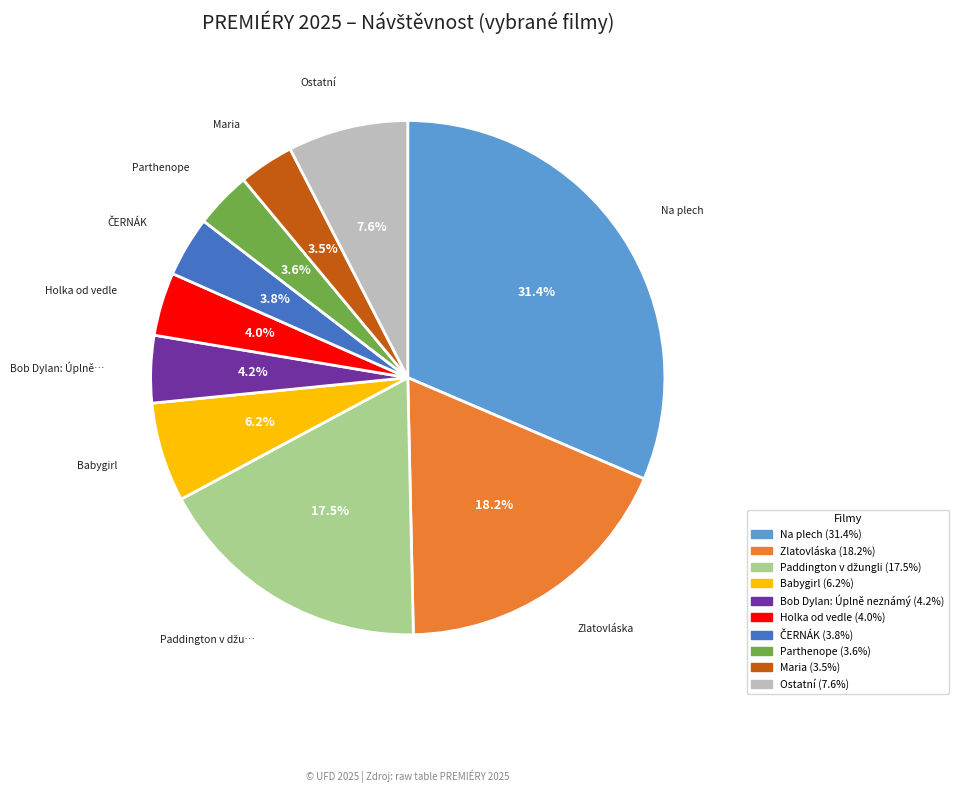

Is there any slice that represents more than half of the pie?

No